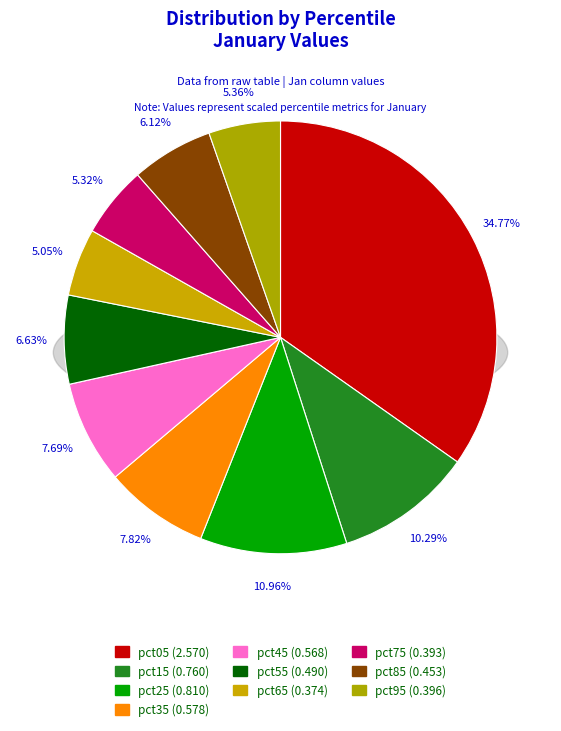

To the nearest percent, what is the difference between the largest and smallest slice percentages?

30%